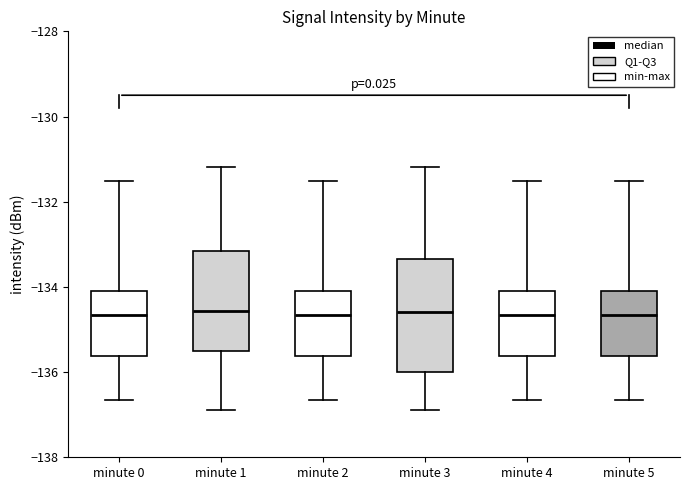

Where is the lower edge of the box for minute 4 on the y-axis? The values are not printed on the chart, so give them approximately, as read against the axis.

-135.6